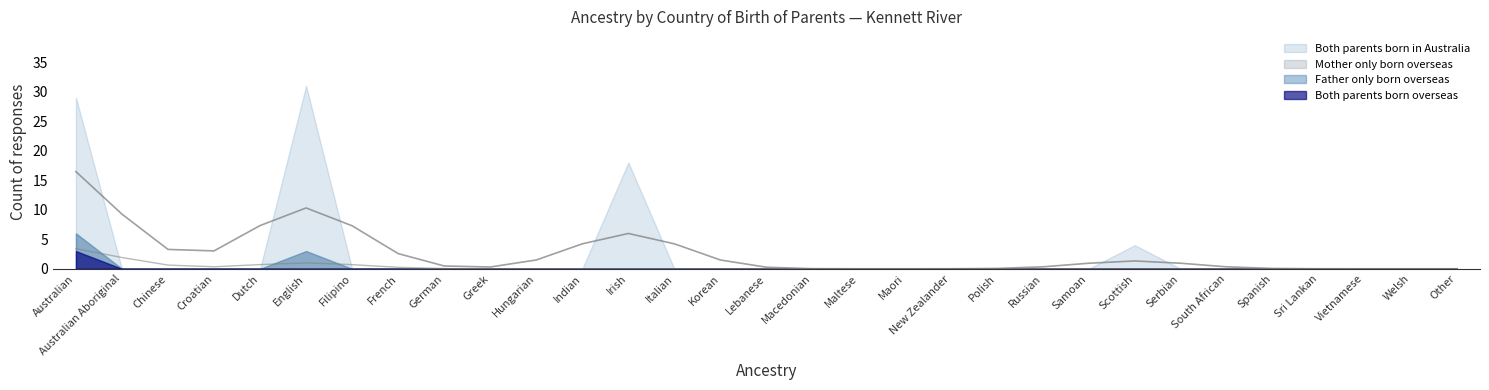

True or false: Mother only born overseas and Father only born overseas cross at least once.

False